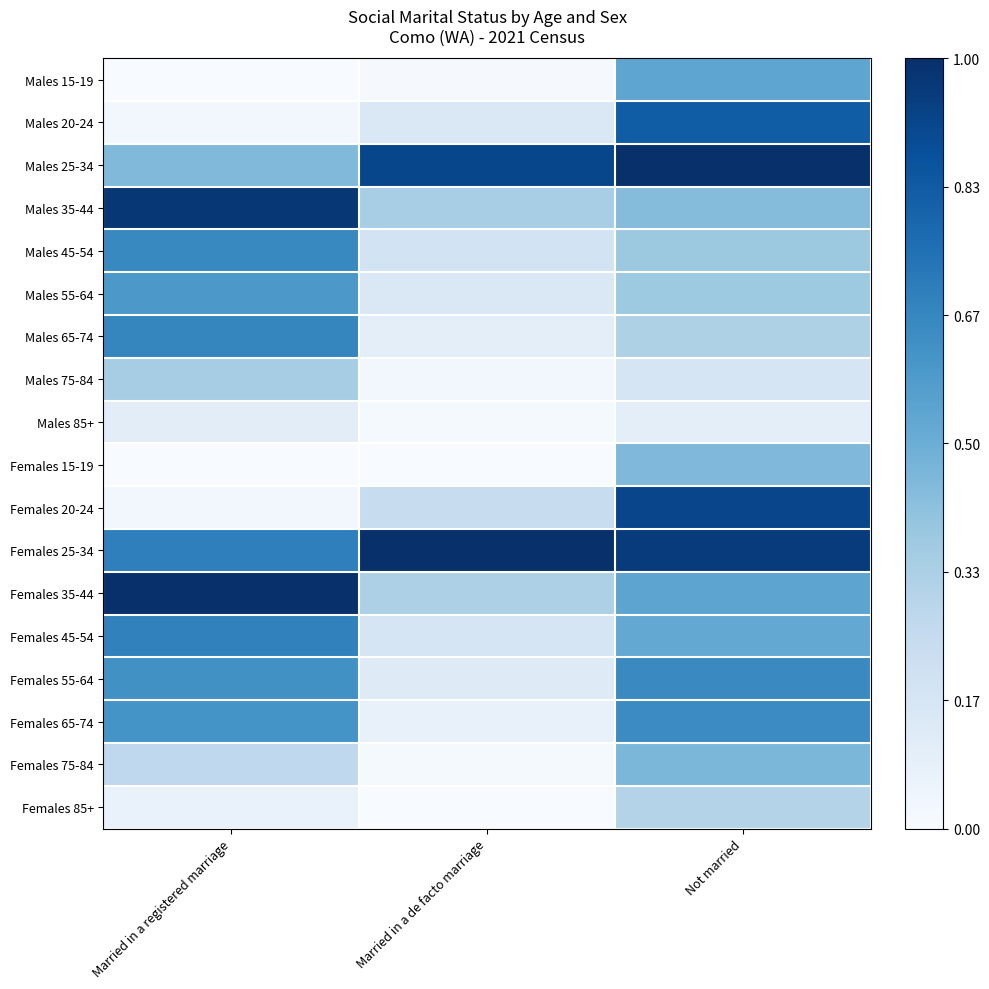

Is the value of Males 75-84 at Married in a registered marriage greater than the value of Females 15-19 at Not married?

No